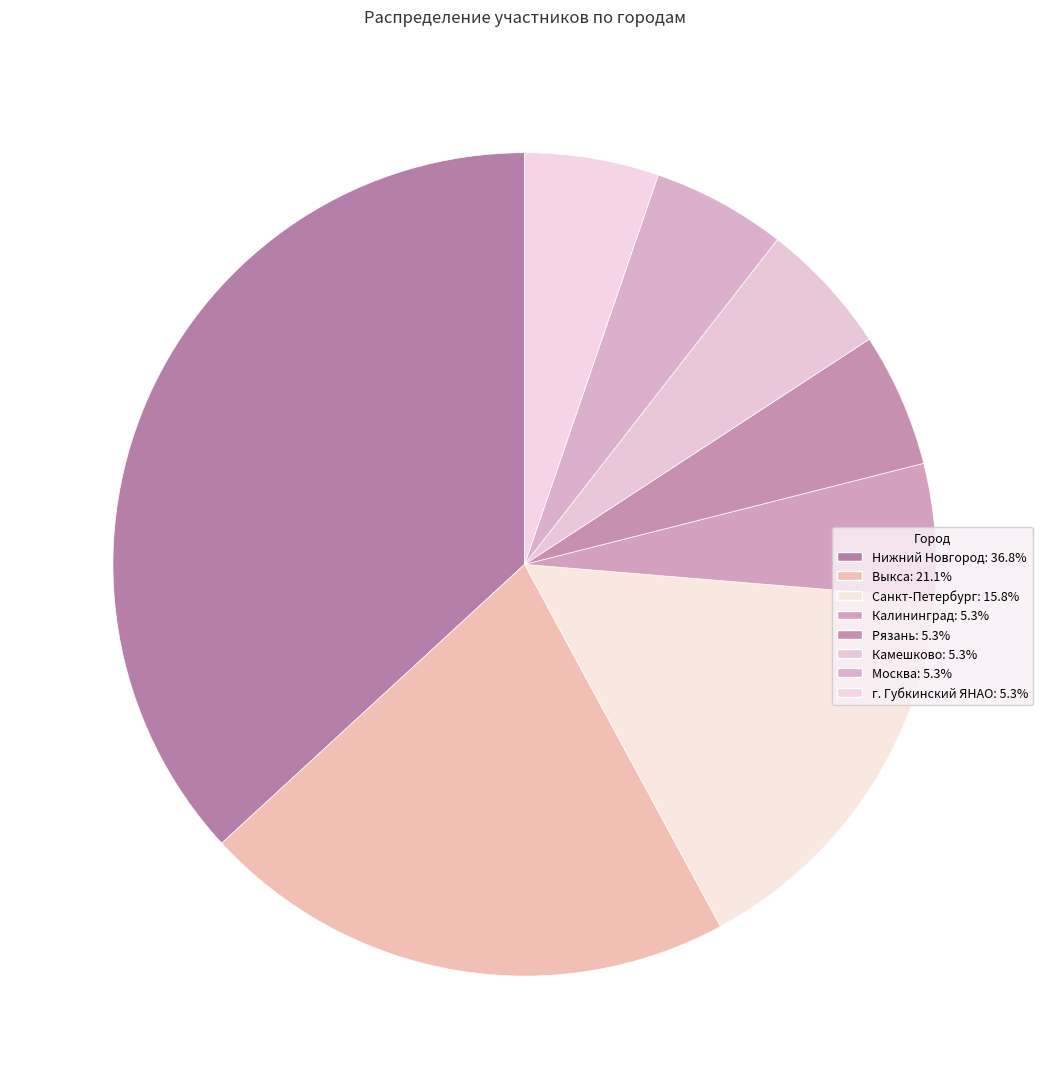

Rank the categories by value from highest to lowest.

Нижний Новгород, Выкса, Санкт-Петербург, Калининград, Рязань, Камешково, Москва, г. Губкинский ЯНАО